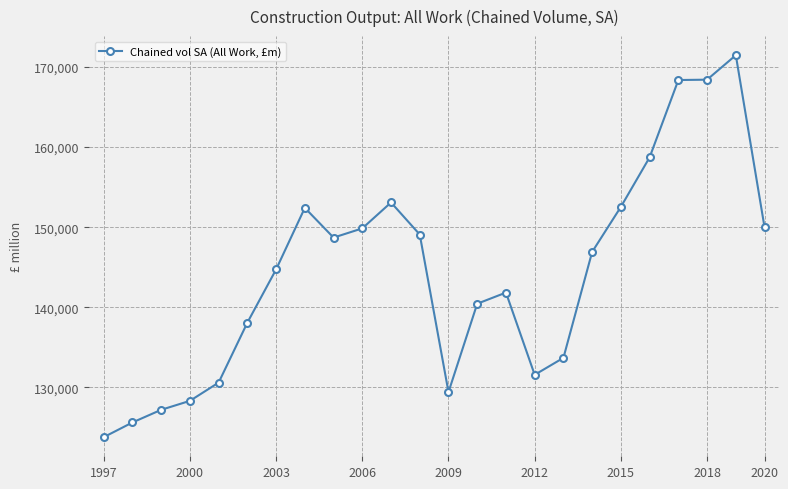

True or false: there are more than 0 points higher than both neighbors.

True